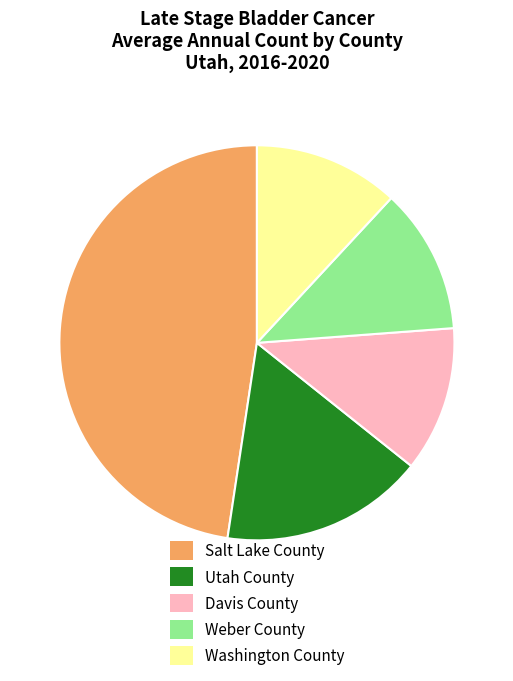

What is the largest slice in the pie chart?

Salt Lake County